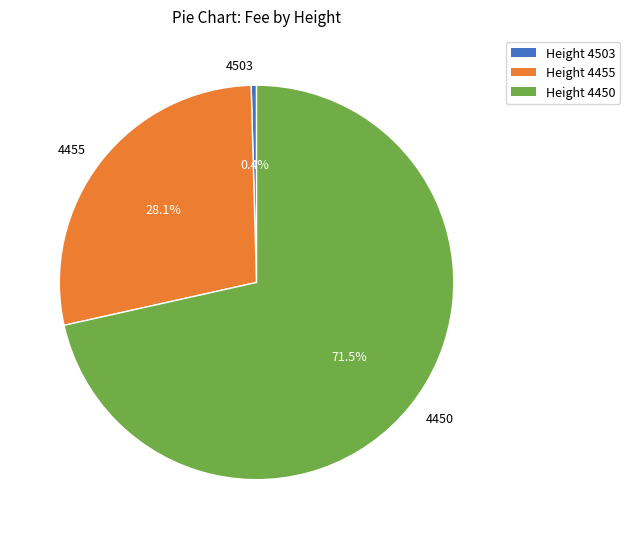

How much of the chart is everything except 4503?

99.6%